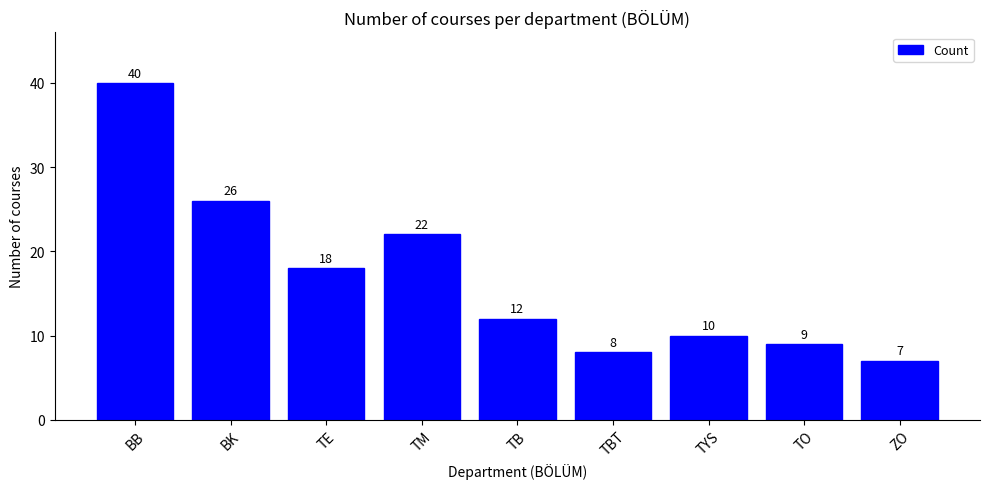

Rank the categories by value from highest to lowest.

BB, BK, TM, TE, TB, TYS, TO, TBT, ZO